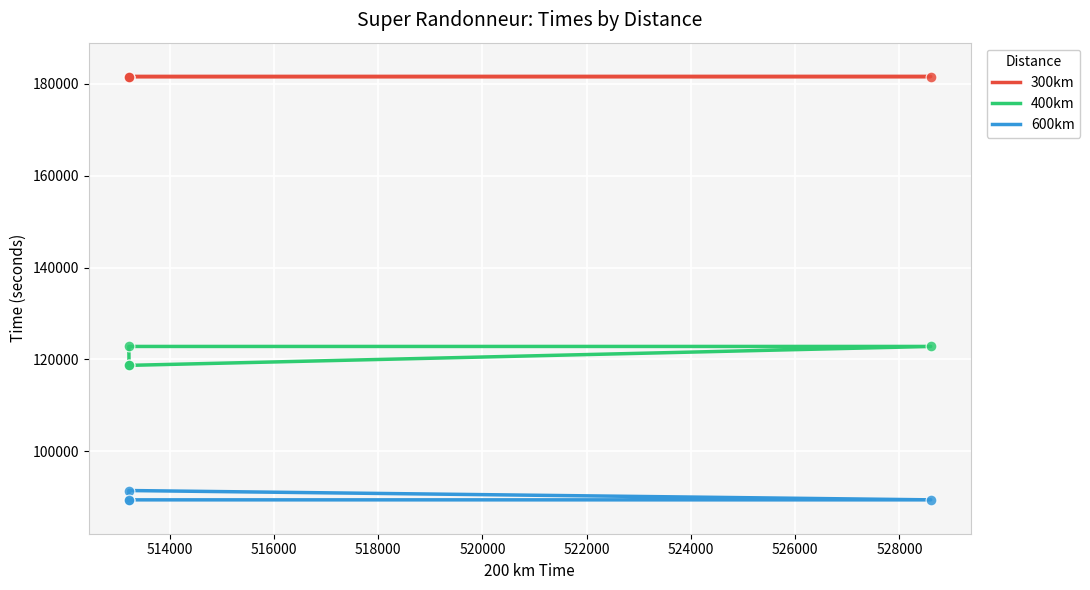

Which series has the widest spread of Y values?

400km